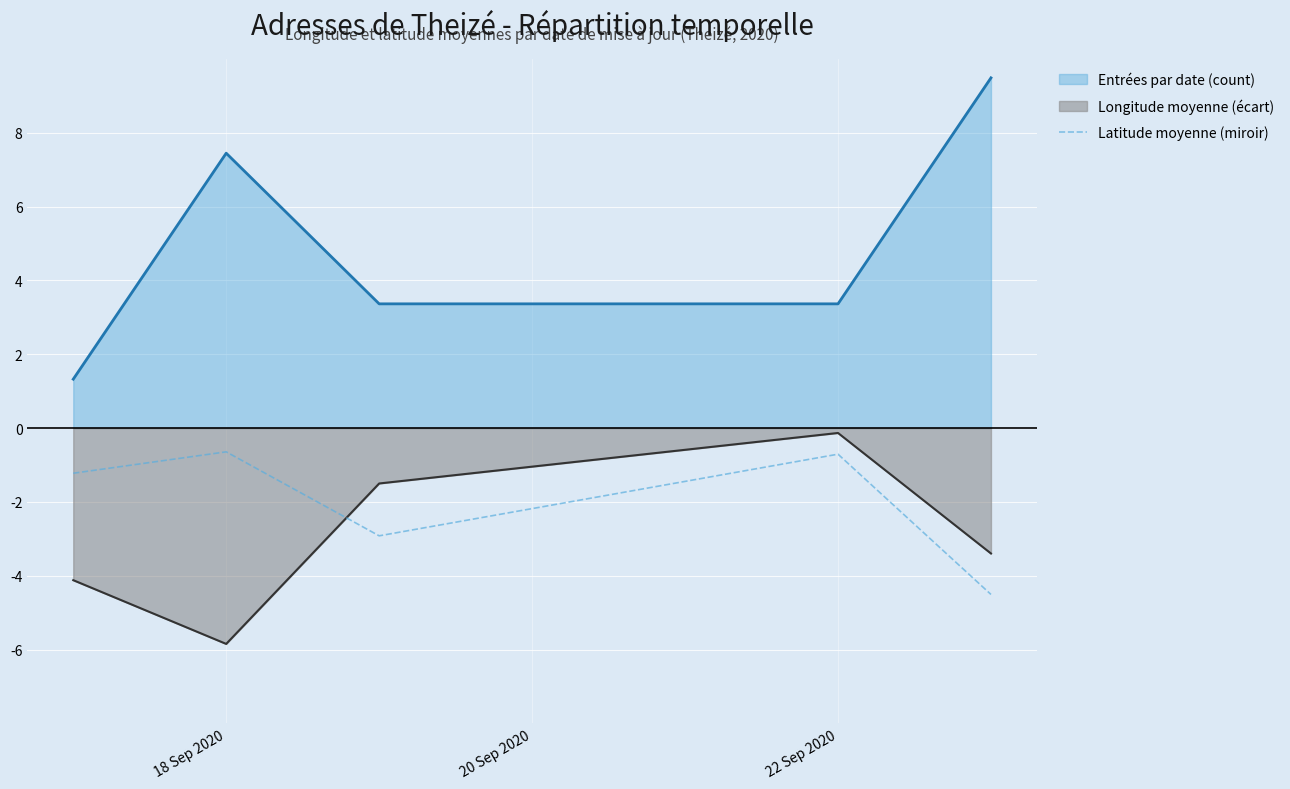

True or false: Entrées par date (count) and Latitude moyenne (miroir) cross at least once.

False